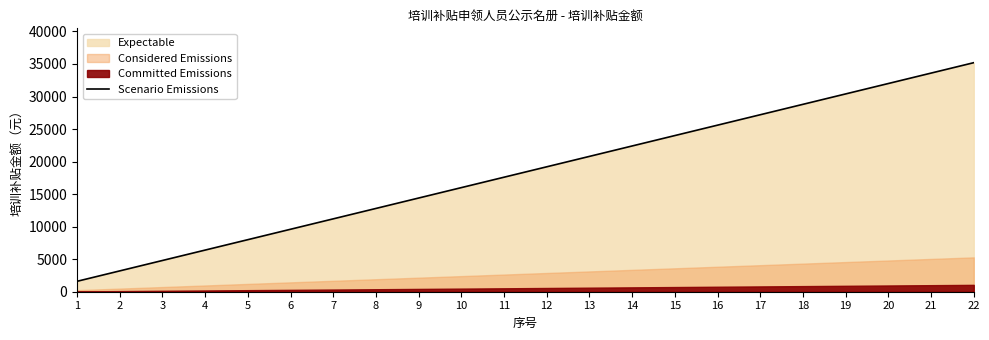

List the labels in order of value, smallest first.

1, 2, 3, 4, 5, 6, 7, 8, 9, 10, 11, 12, 13, 14, 15, 16, 17, 18, 19, 20, 21, 22